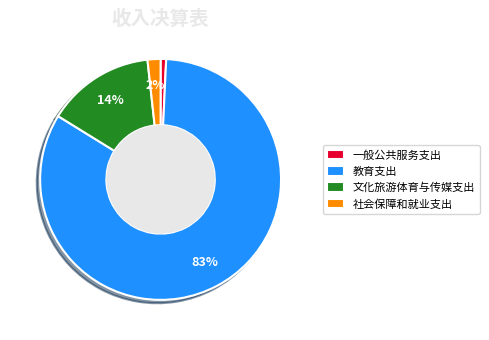

What is the smallest slice in the pie chart?

一般公共服务支出